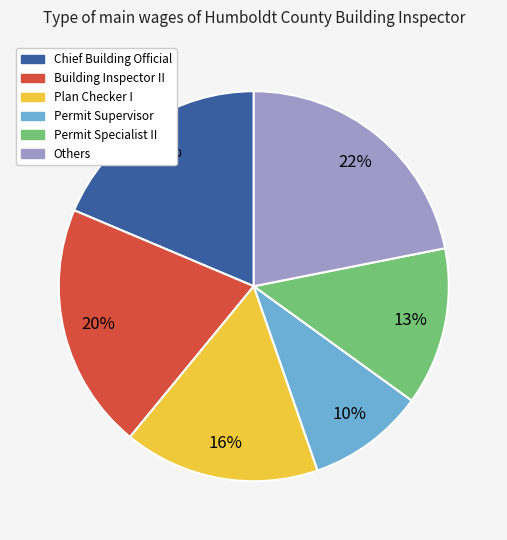

Is the sum of Permit Specialist II and Chief Building Official greater than half?

No